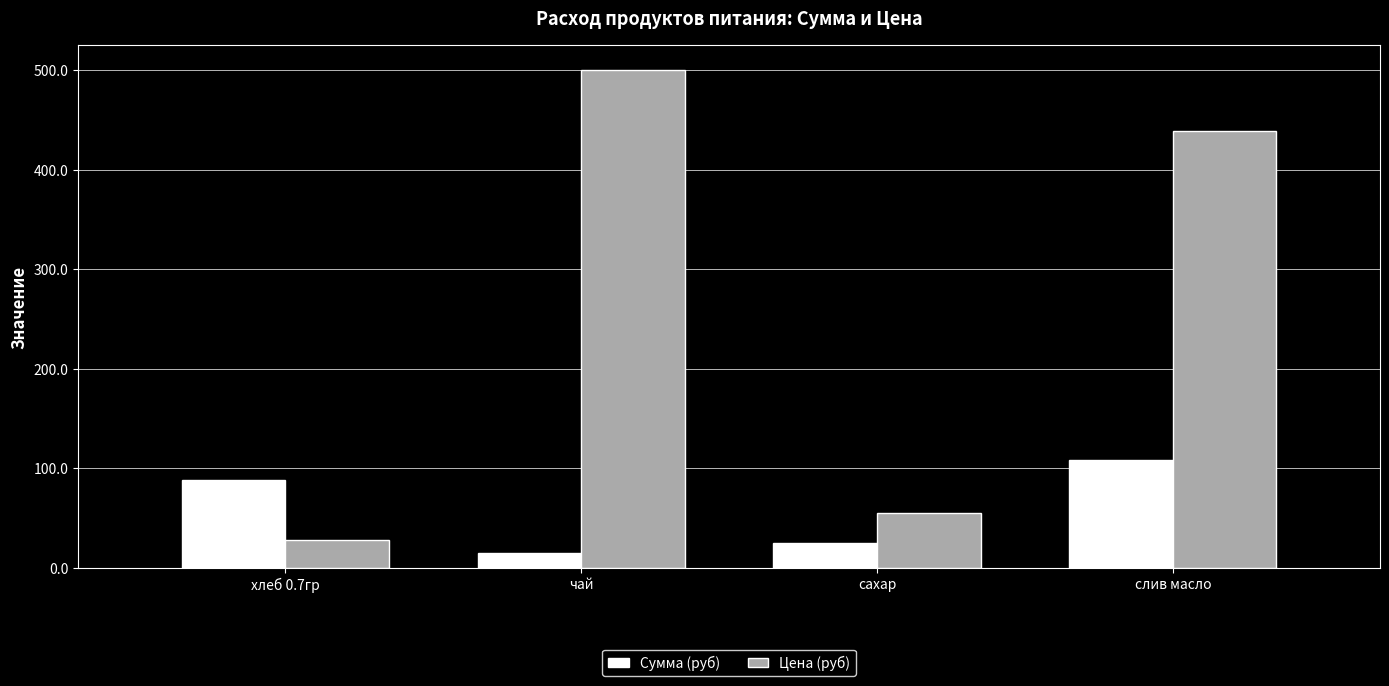

What is the value of the Сумма (руб) bar at the 4th from the left?

108.8